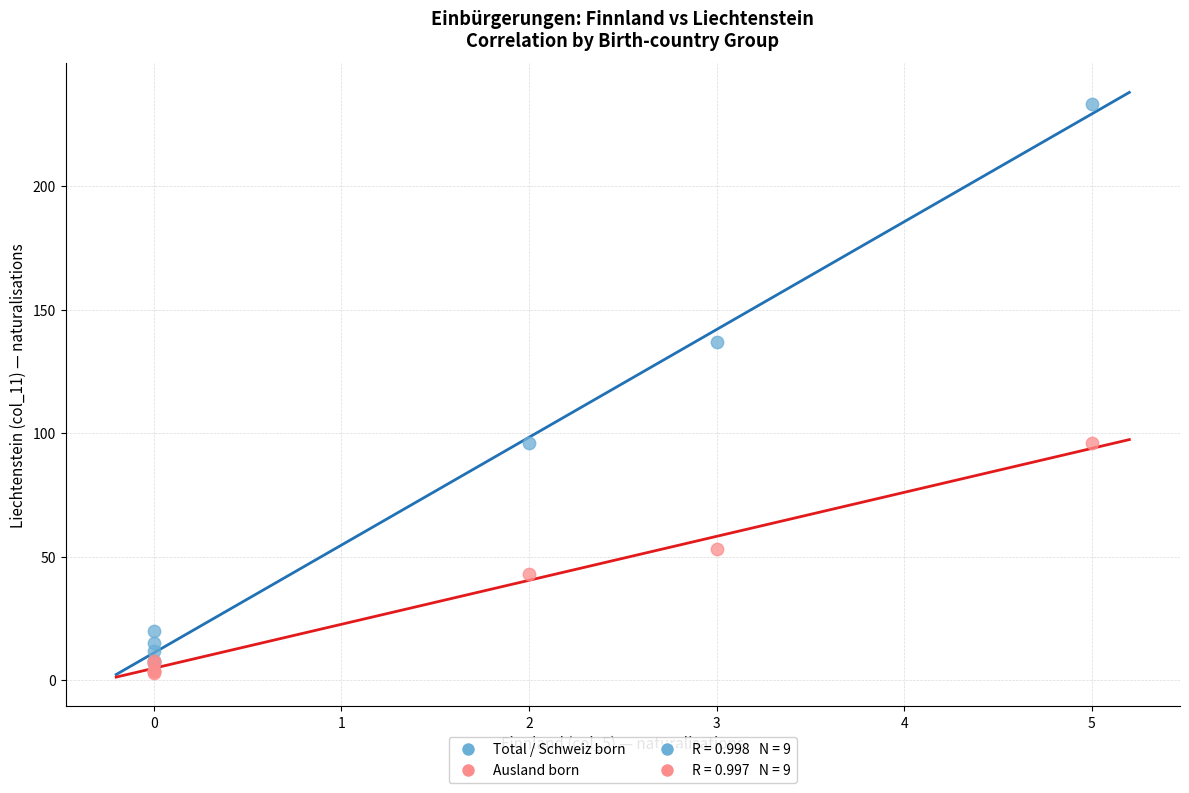

Across all series, what Y value is closest to 118?

137